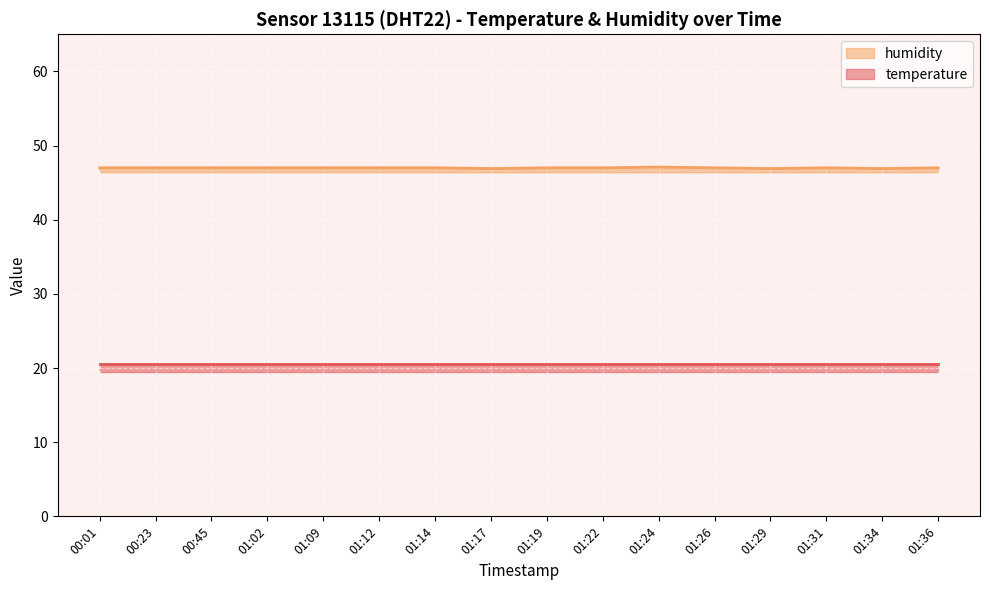

Which category has the lowest value across all series?

01:17